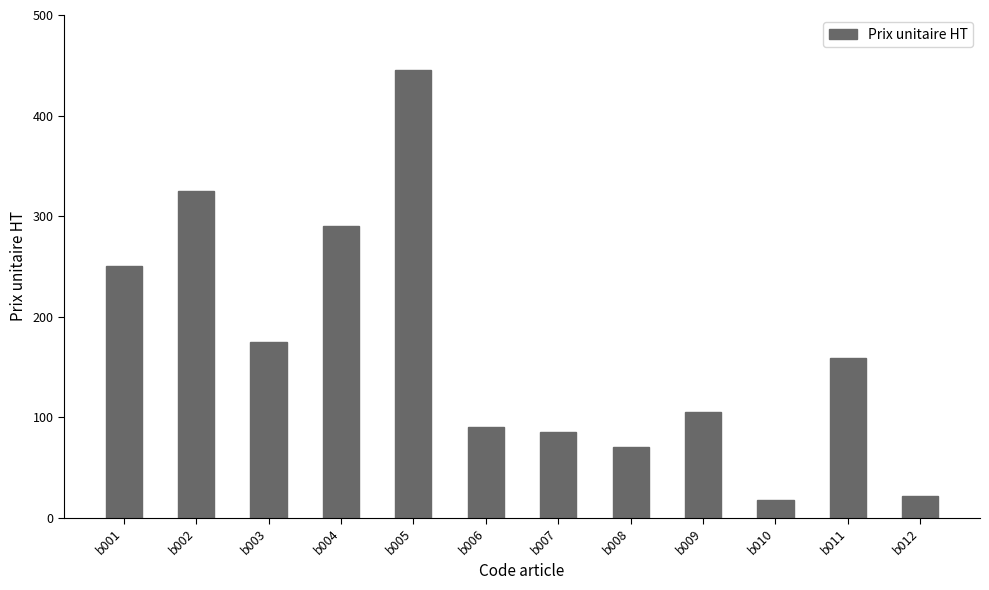

What is the ratio of the value at b005 to the value at b001?

1.8